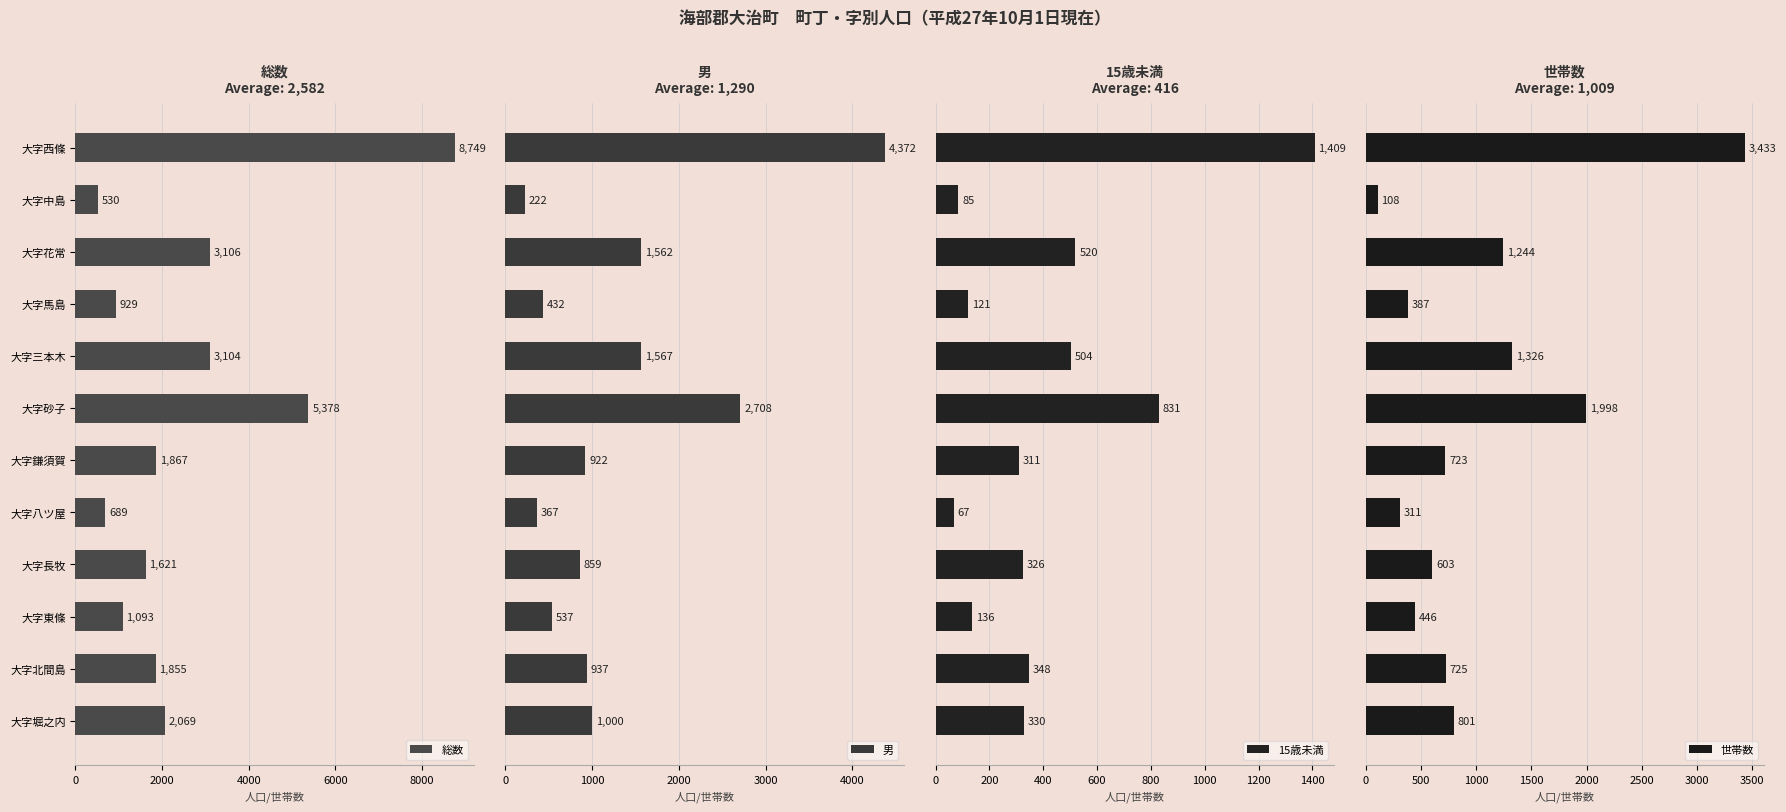

What is the sum of the 総数 values at 大字北間島 and 大字堀之内?

3924